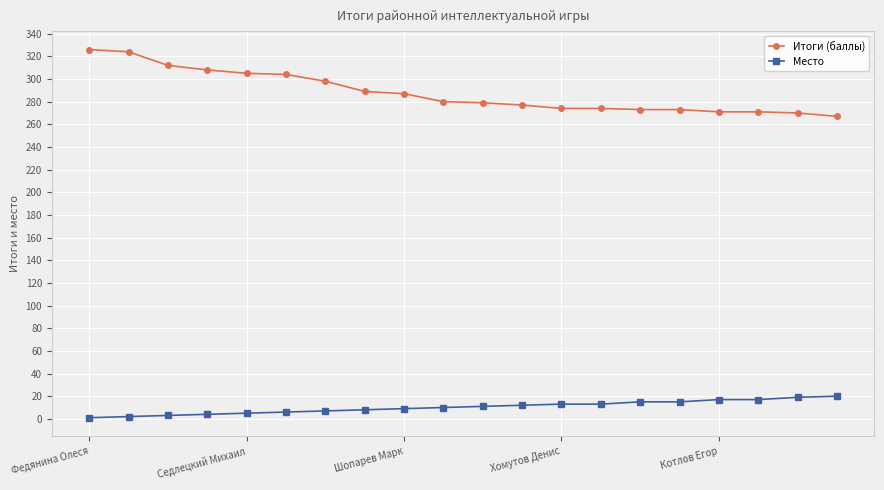

True or false: Итоги (баллы) and Место intersect in this chart.

False